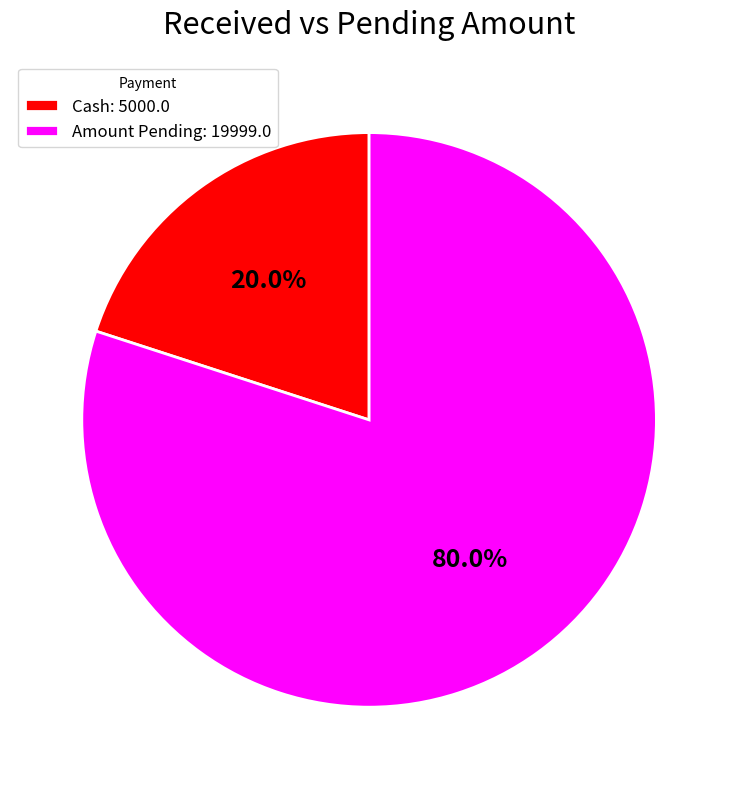

Rank the categories by value from lowest to highest.

Cash: 5000.0, Amount Pending: 19999.0